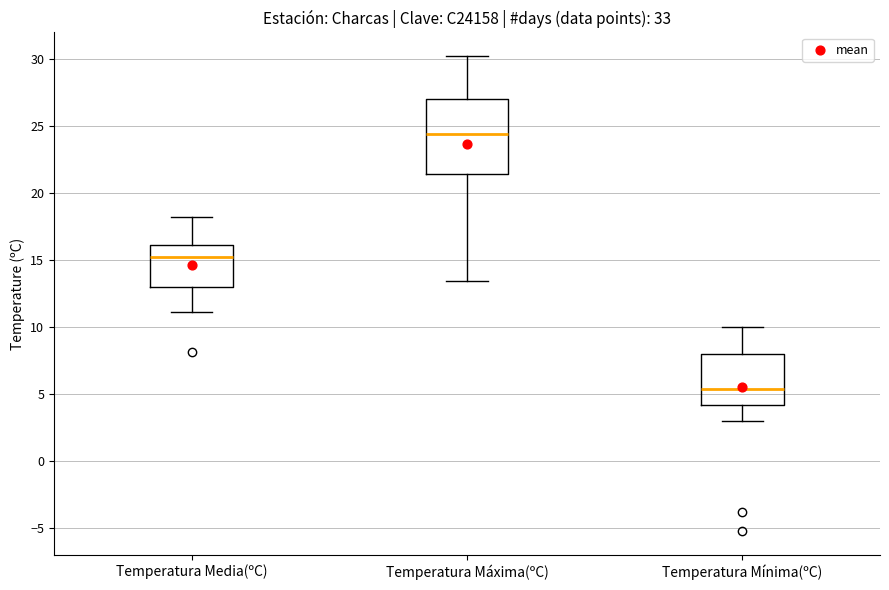

Which box's median line is the highest?

Temperatura Máxima(ºC)